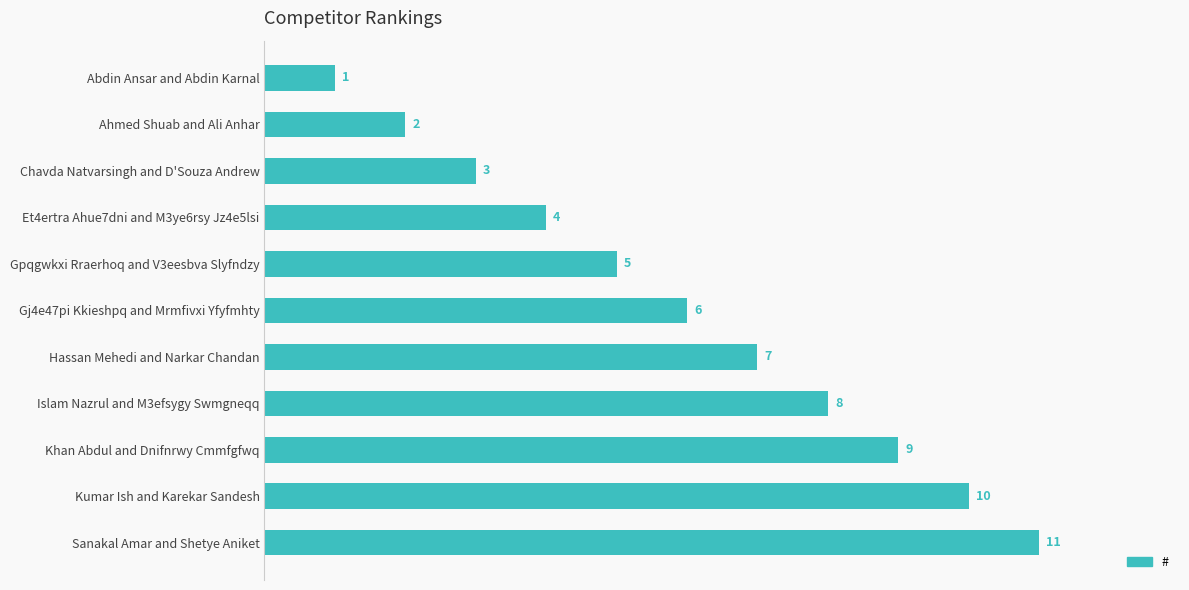

What is the change in value from Abdin Ansar and Abdin Karnal to Et4ertra Ahue7dni and M3ye6rsy Jz4e5lsi?

+3